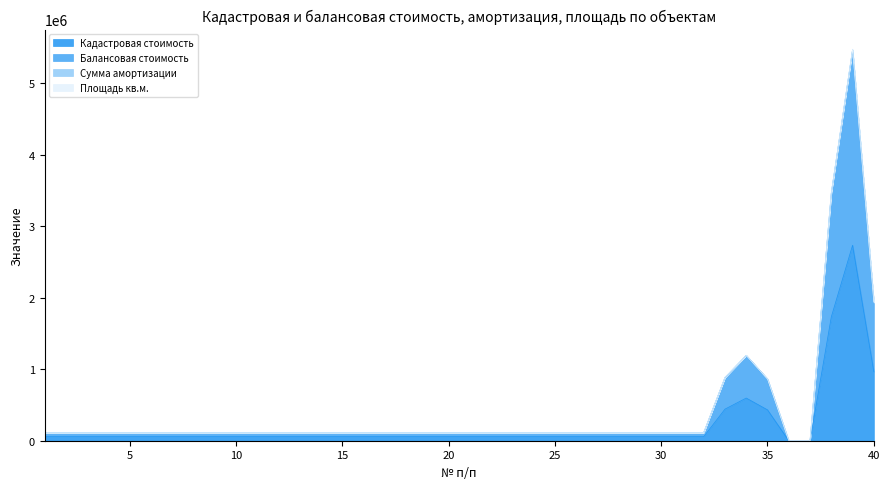

What is the value of the Кадастровая стоимость point at the 23rd from the left?

56536.0